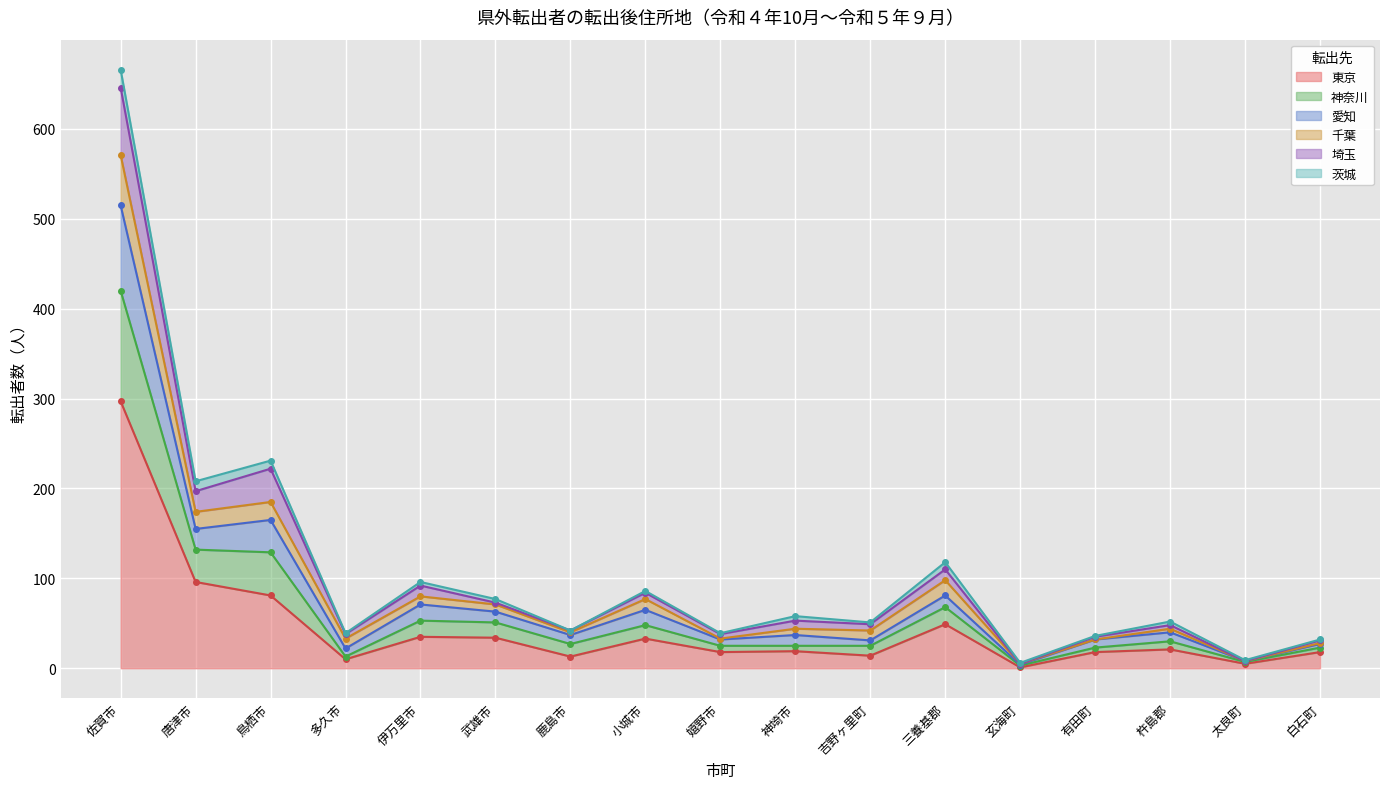

What is the label of the 14th point from the right?

多久市